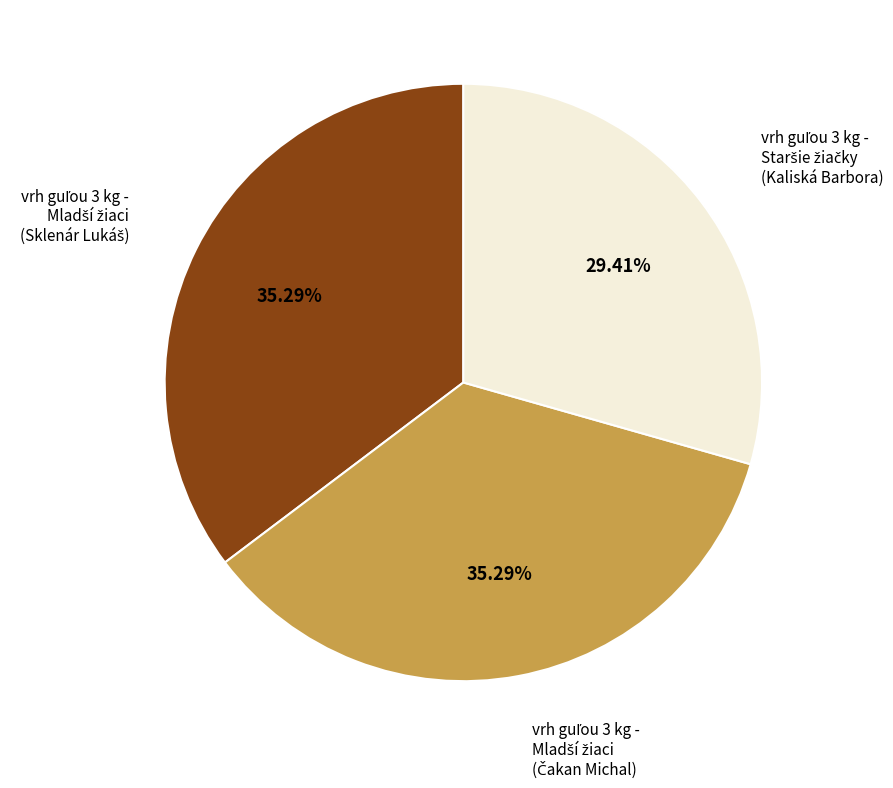

Is there any slice that represents more than half of the pie?

No